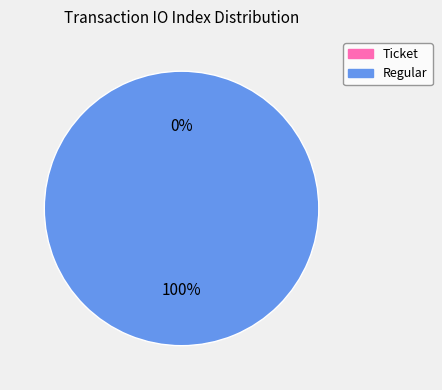

Is it true that Regular (io_index=12) is 100% of the pie?

True